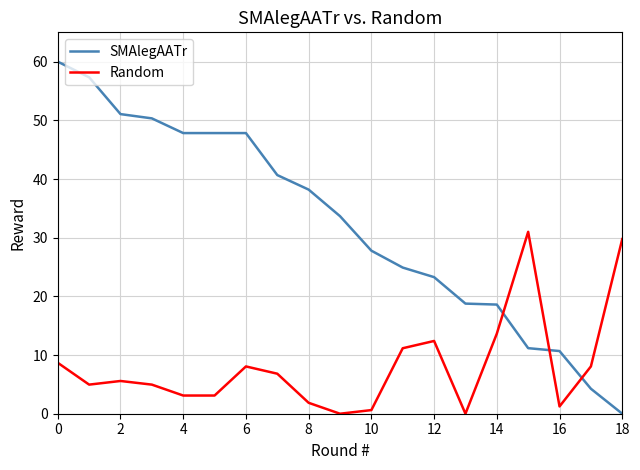

After their last crossing, which series has the higher values: SMAlegAATr or Random?

Random